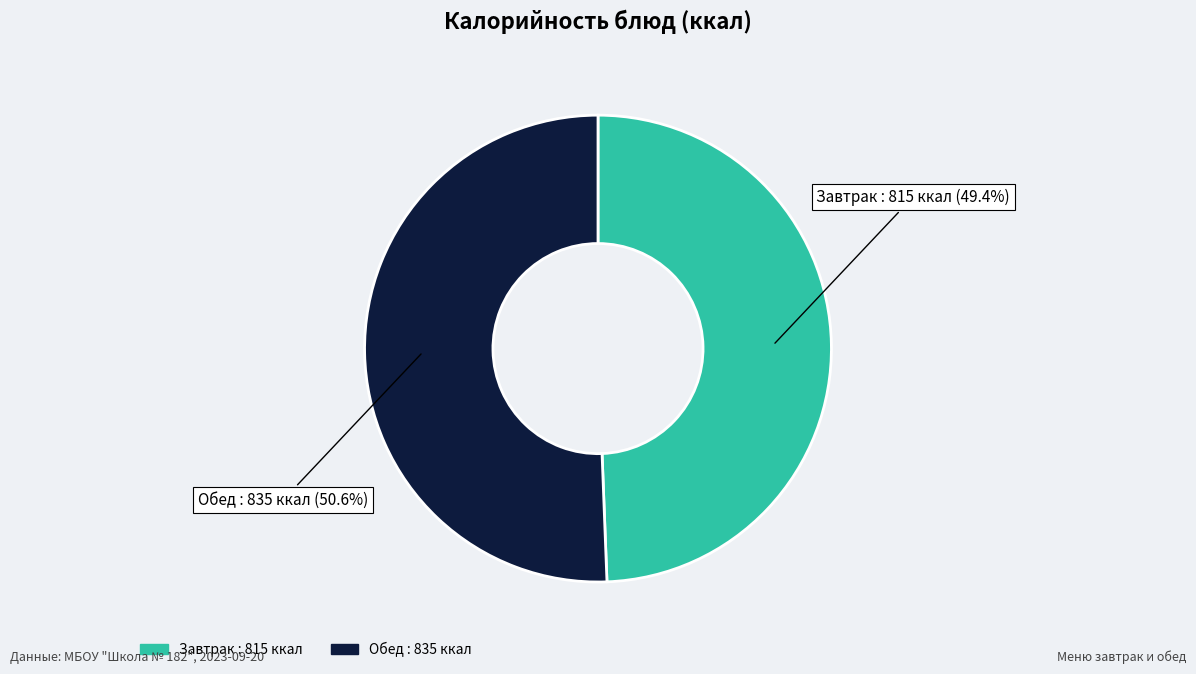

Is there any slice that represents more than half of the pie?

Yes